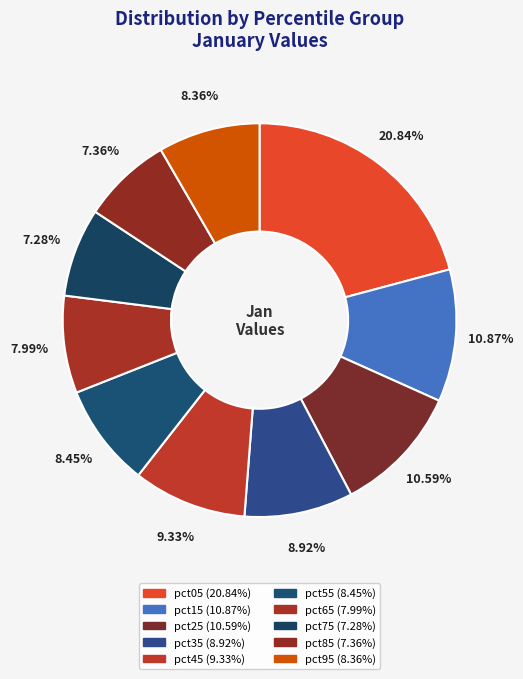

What percentage do pct25 and pct75 together represent?

17.9%